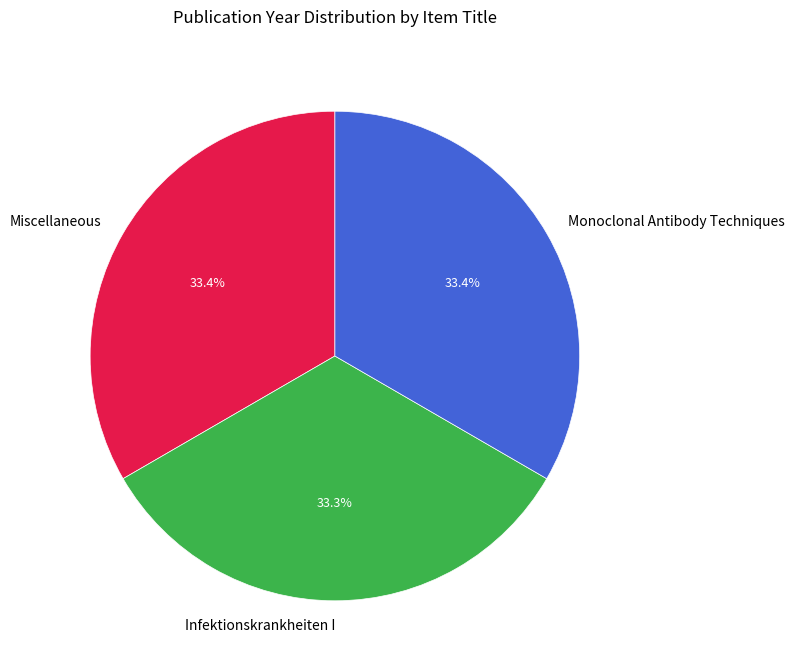

Combined, do Miscellaneous and Monoclonal Antibody Techniques account for over 50%?

Yes